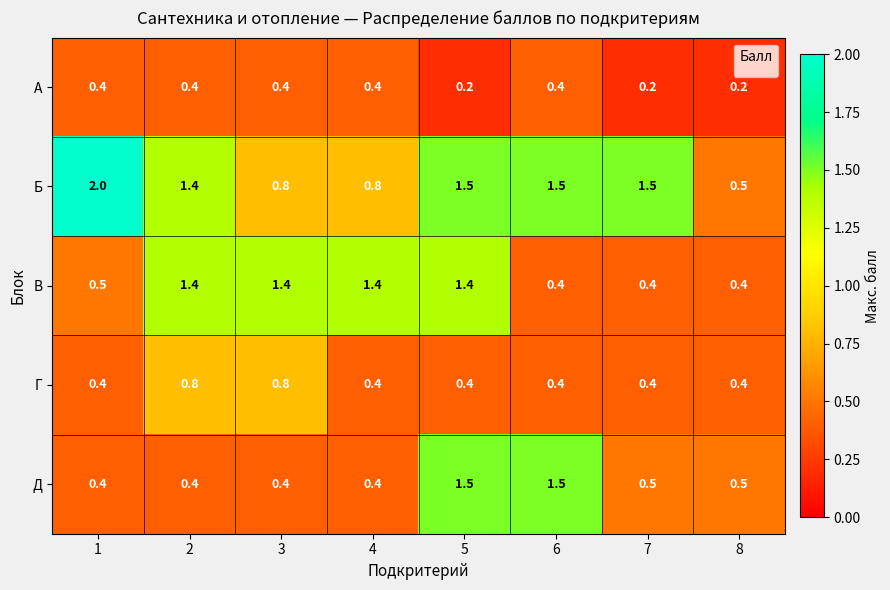

Which series has the largest range (max minus min)?

Б